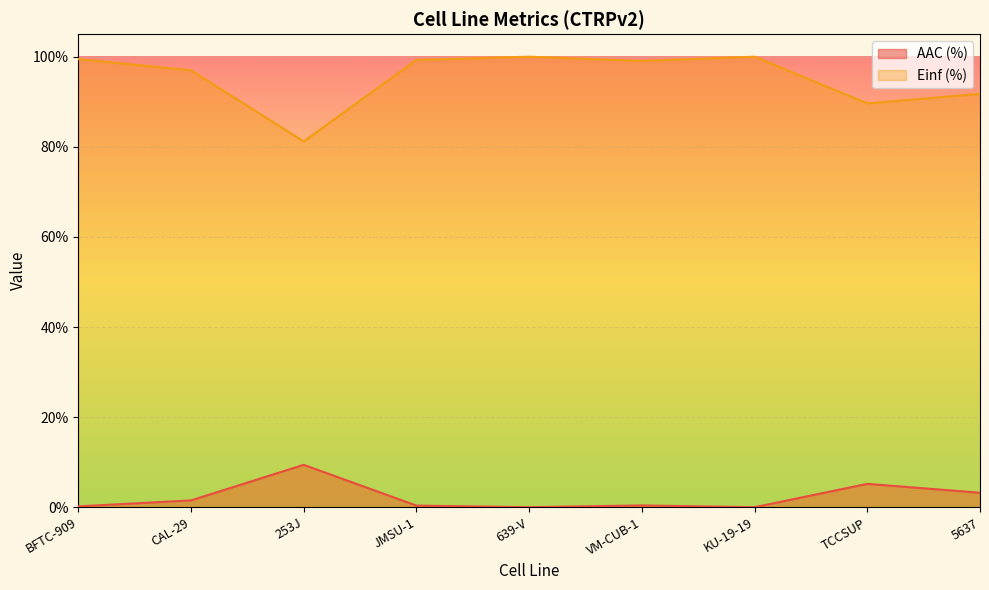

At which category does the chart reach its minimum across all series?

639-V